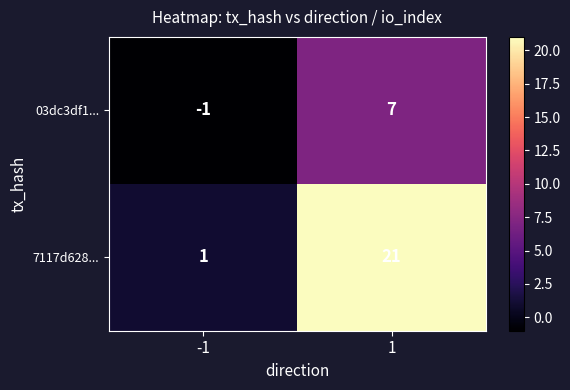

Which series has the largest range (max minus min)?

7117d628...